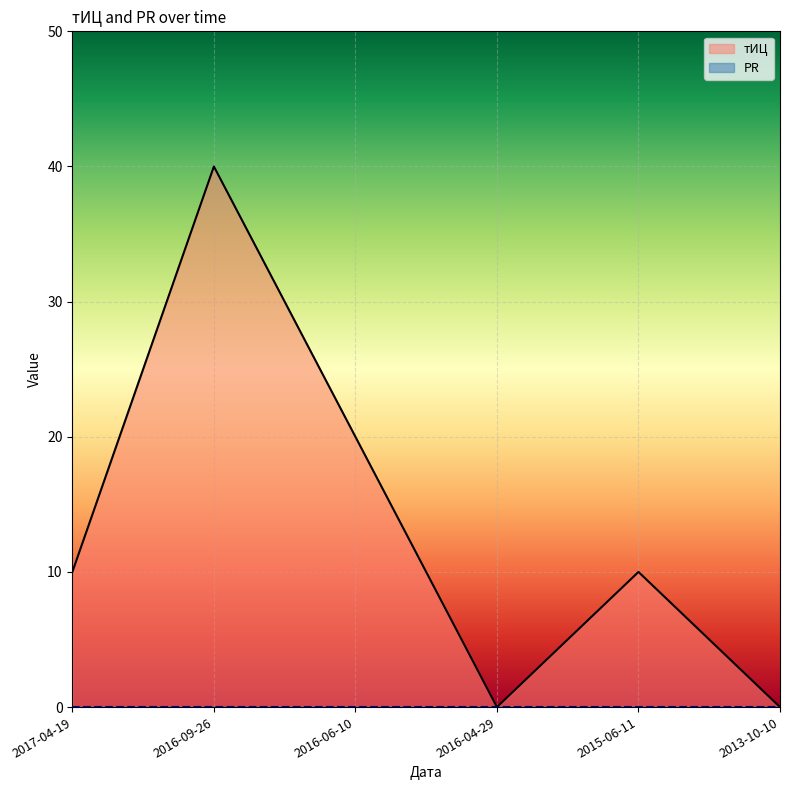

Reading left to right, extract all data points from this chart.

2017-04-19=10	2016-09-26=40	2016-06-10=20	2016-04-29=0	2015-06-11=10	2013-10-10=0